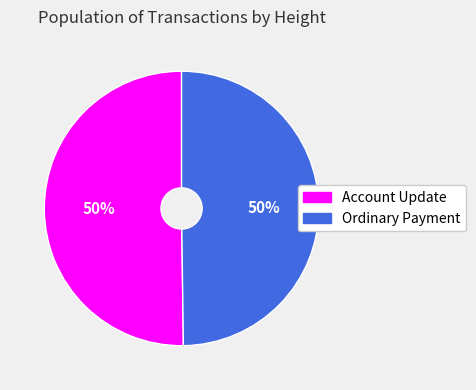

How many slices are in this pie chart?

2